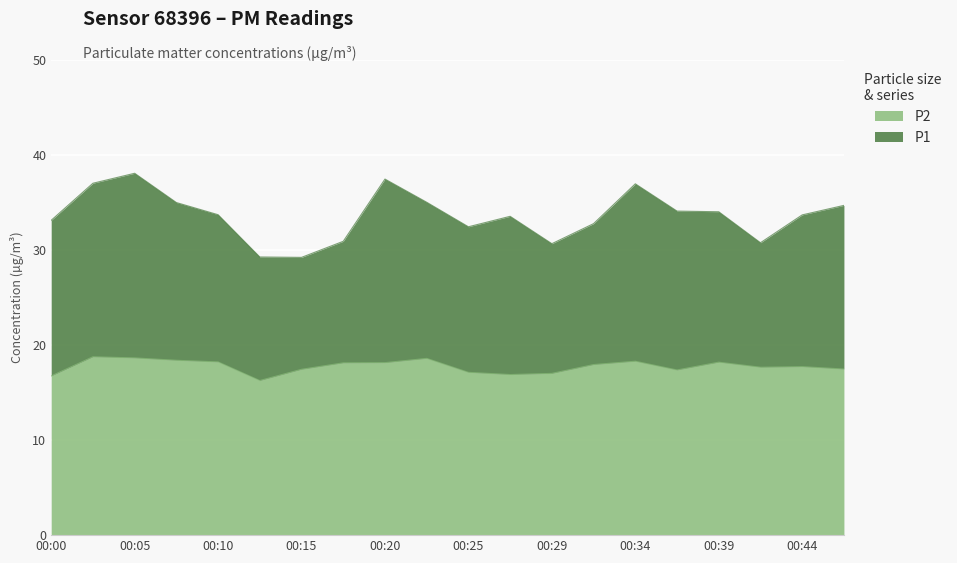

Reading right to left, transcribe all the data shown in this chart.

P1: 00:46=34.7	00:44=33.7	00:42=30.8	00:39=34.0	00:37=34.1	00:34=37.0	00:32=32.8	00:29=30.7	00:27=33.5	00:25=32.5	00:22=35.0	00:20=37.5	00:17=30.9	00:15=29.2	00:12=29.3	00:10=33.7	00:08=35.0	00:05=38.1	00:03=37.0	00:00=33.1
P2: 00:46=17.5	00:44=17.7	00:42=17.7	00:39=18.2	00:37=17.4	00:34=18.3	00:32=17.9	00:29=17.0	00:27=16.9	00:25=17.1	00:22=18.6	00:20=18.1	00:17=18.1	00:15=17.4	00:12=16.3	00:10=18.2	00:08=18.4	00:05=18.6	00:03=18.8	00:00=16.8